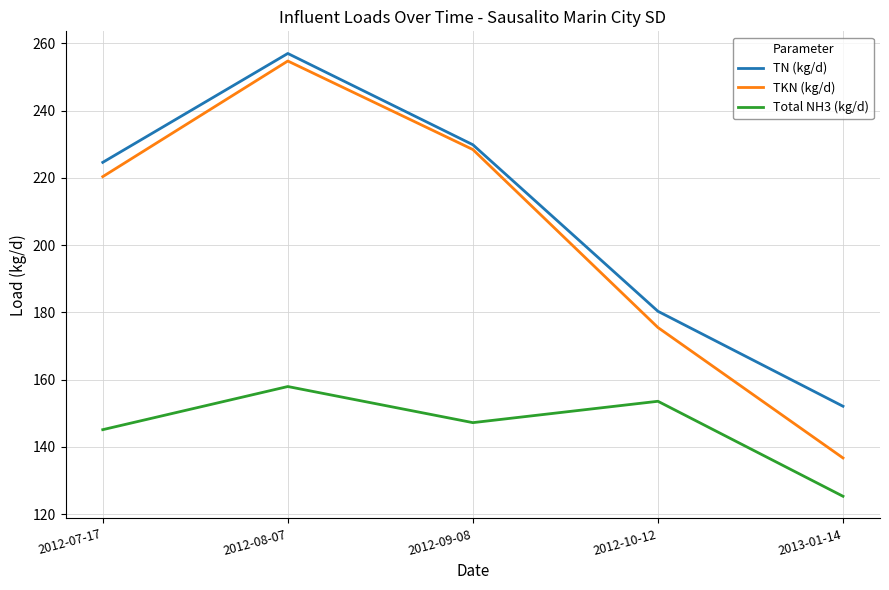

What is the difference between the Total NH3 (kg/d) values at 2012-08-07 and 2012-07-17?

12.8